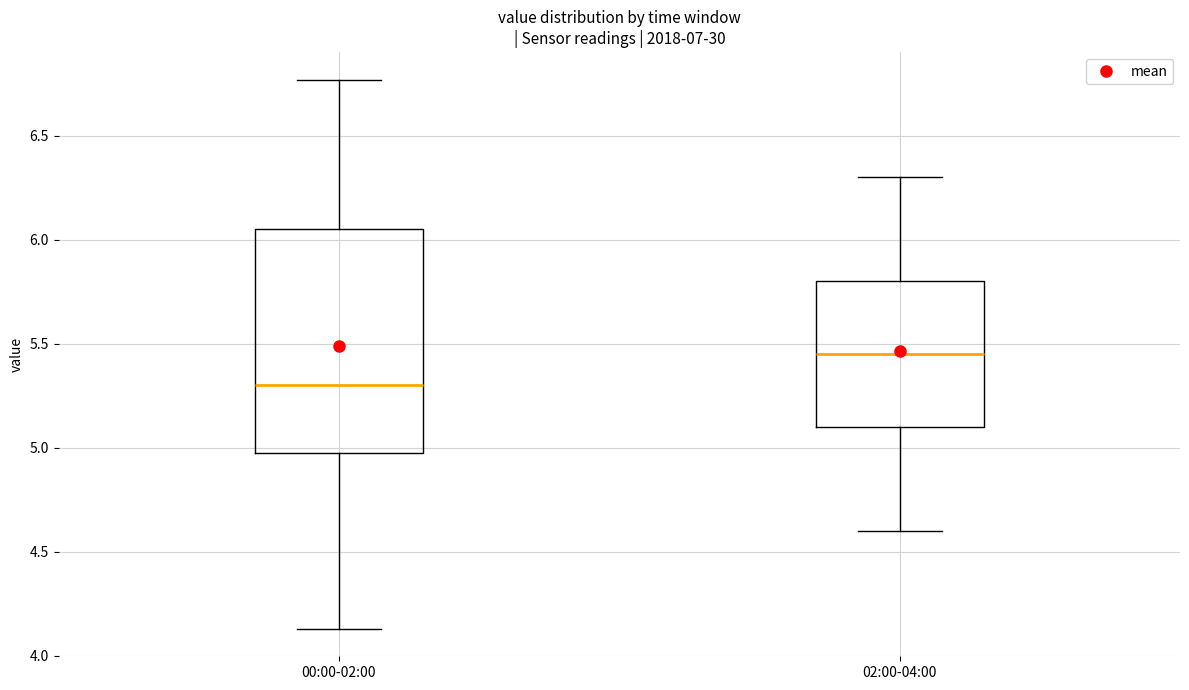

Comparing the boxes themselves (not the whiskers), which one is the tallest?

00:00-02:00